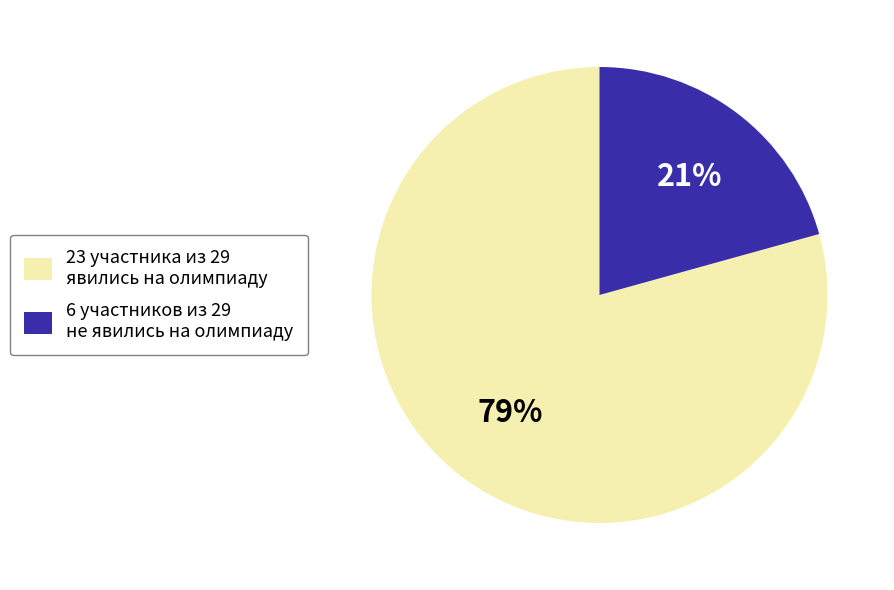

Count the number of slices in the pie.

2